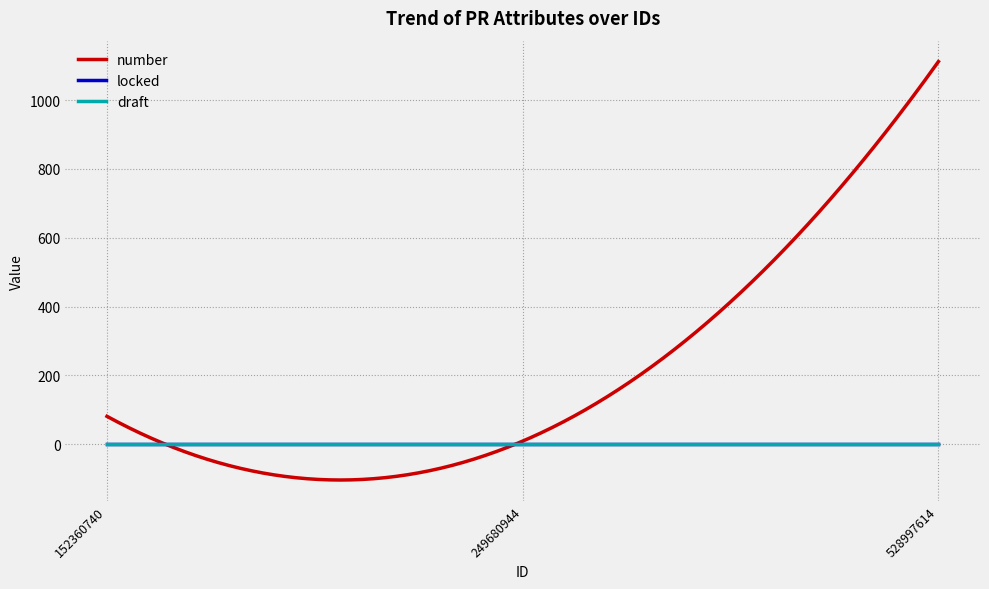

Is this an area chart (filled region under the line)?

No